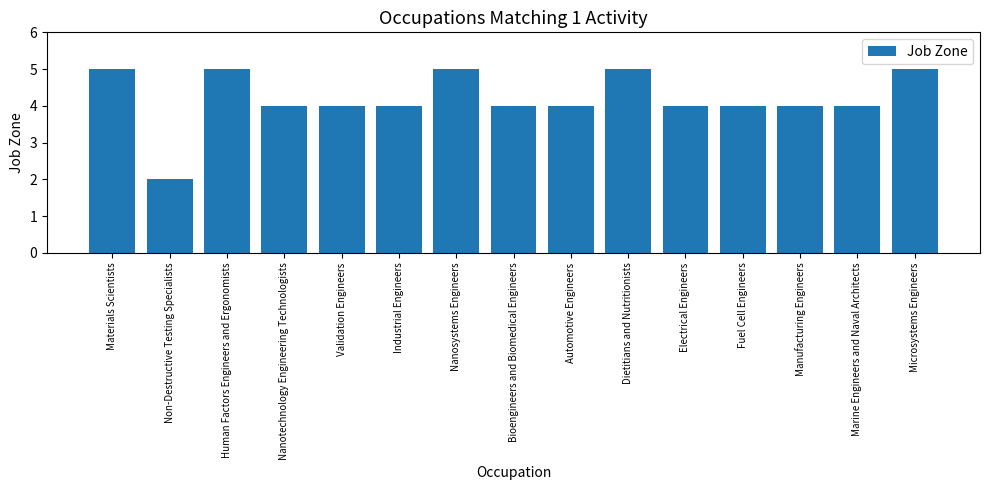

How many series are shown in this chart?

1